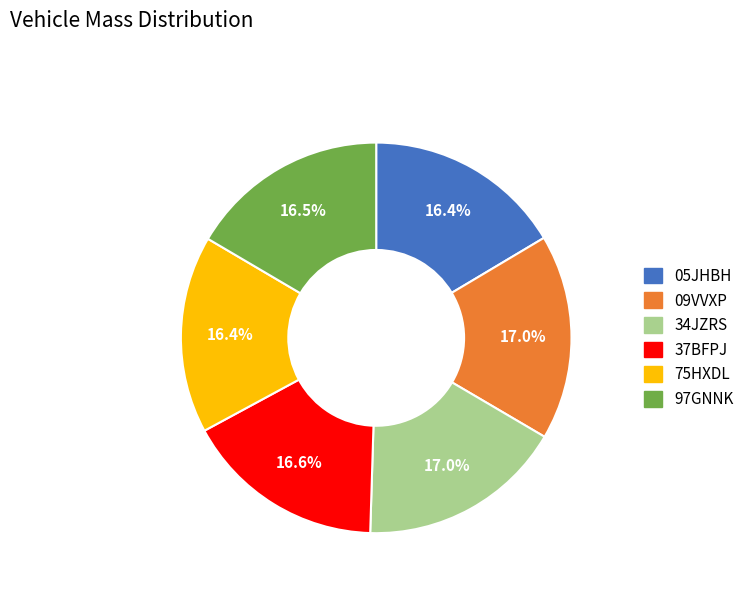

To the nearest percent, what is the combined percentage of 75HXDL and 09VVXP?

33%